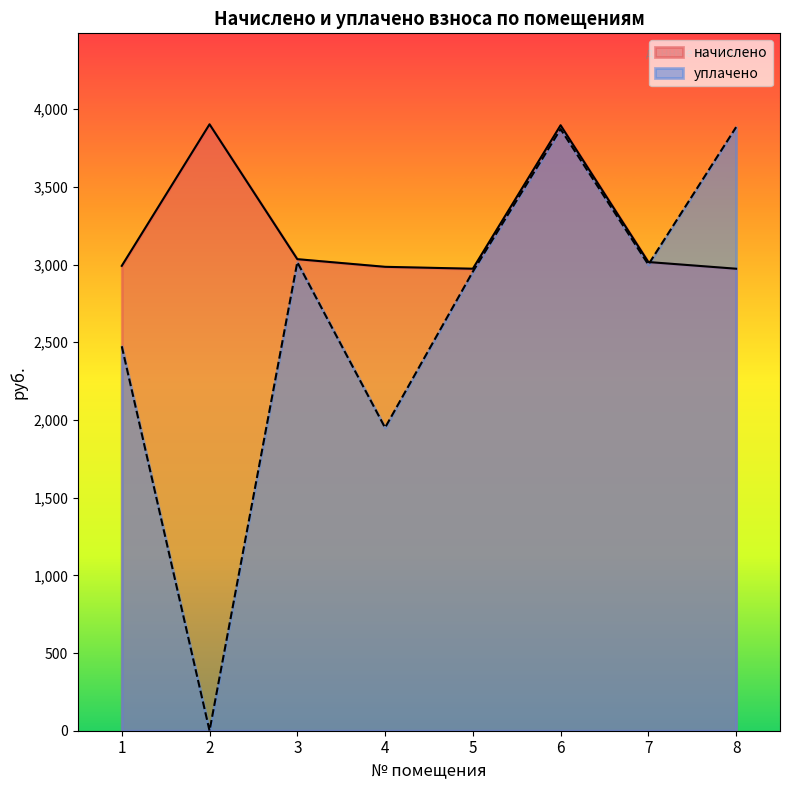

Count the number of categories in the chart.

8